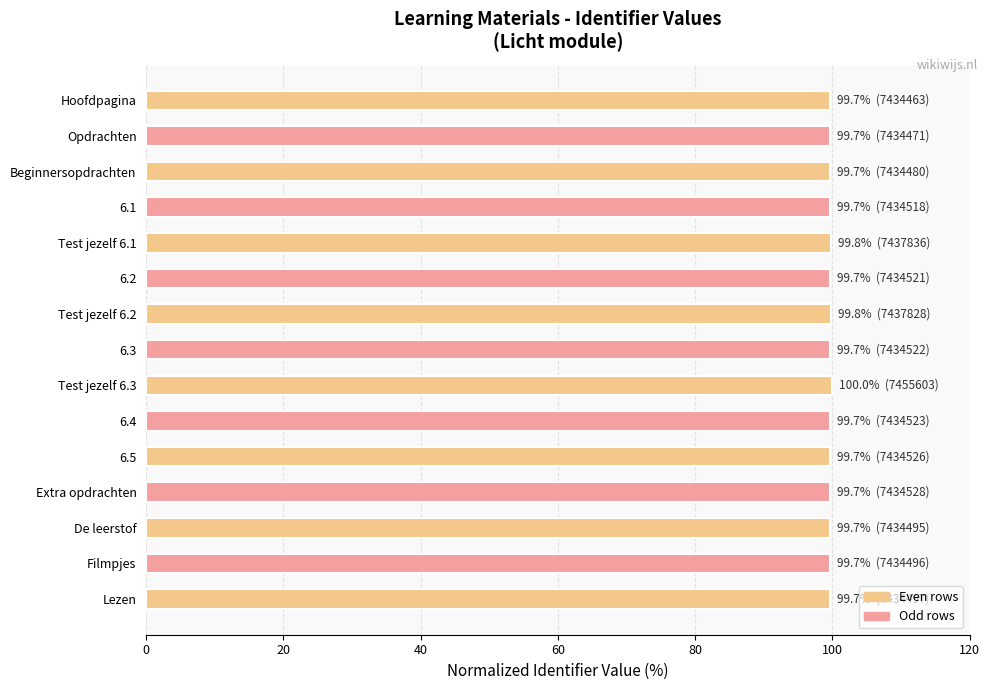

What position from the bottom is Extra opdrachten?

4